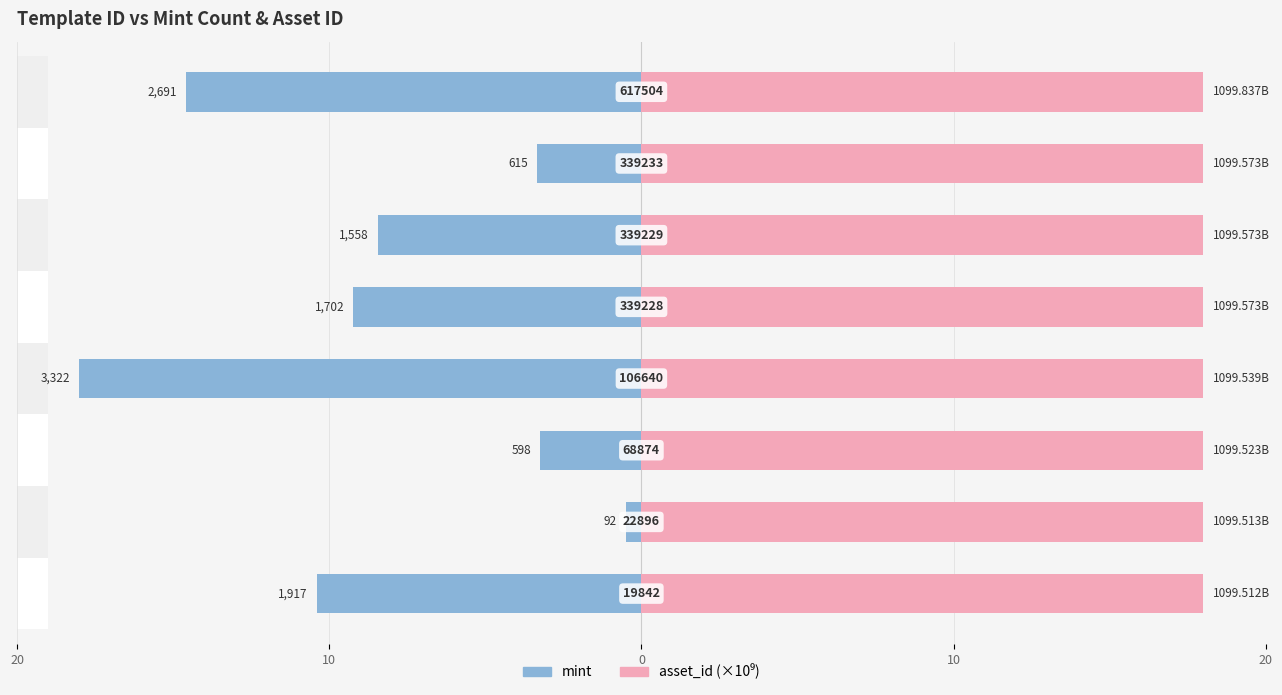

What is the spread (max minus min) of values at 20?

28.4